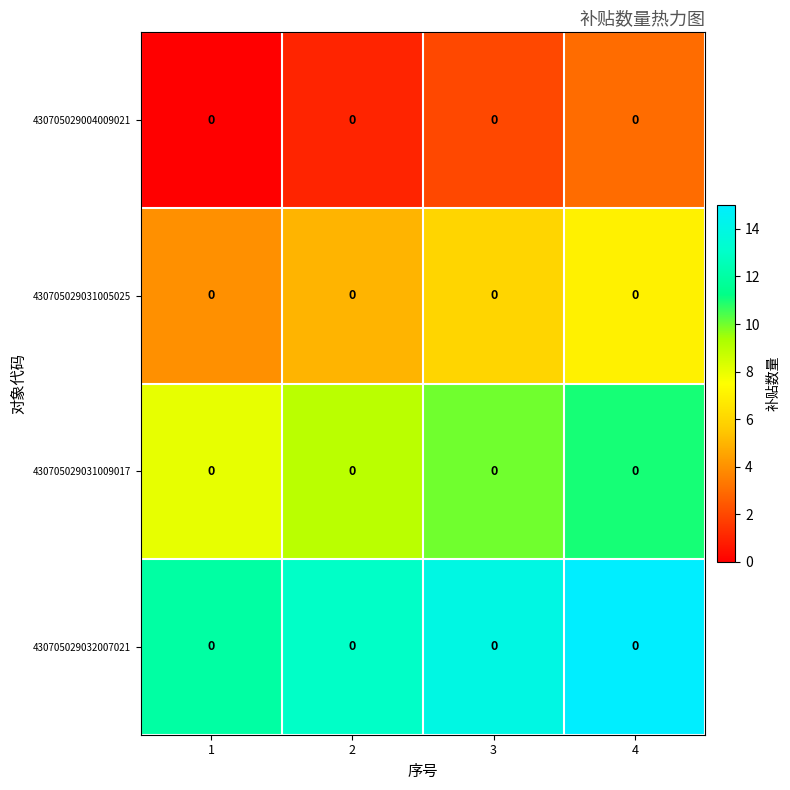

Is the value of 430705029004009021 at 3 greater than the value of 430705029031005025 at 4?

No